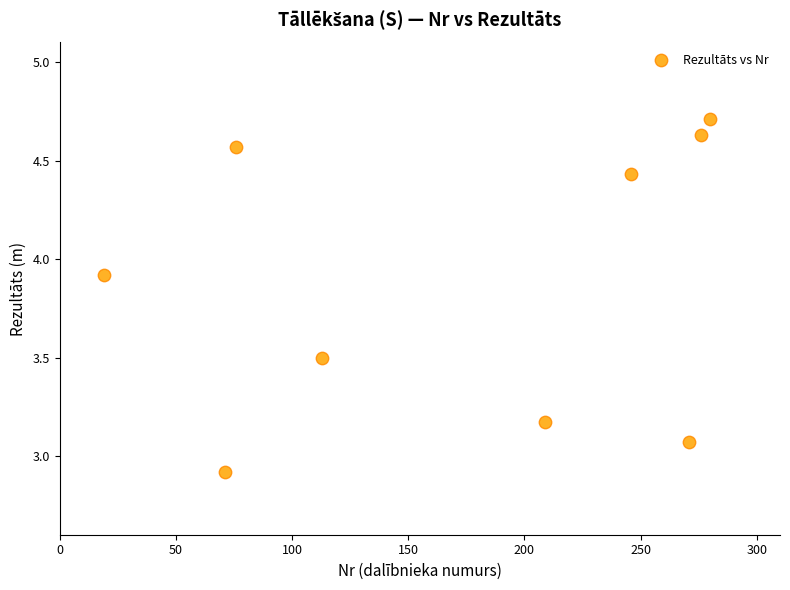

What is the range of X values (max minus min)?

261.0